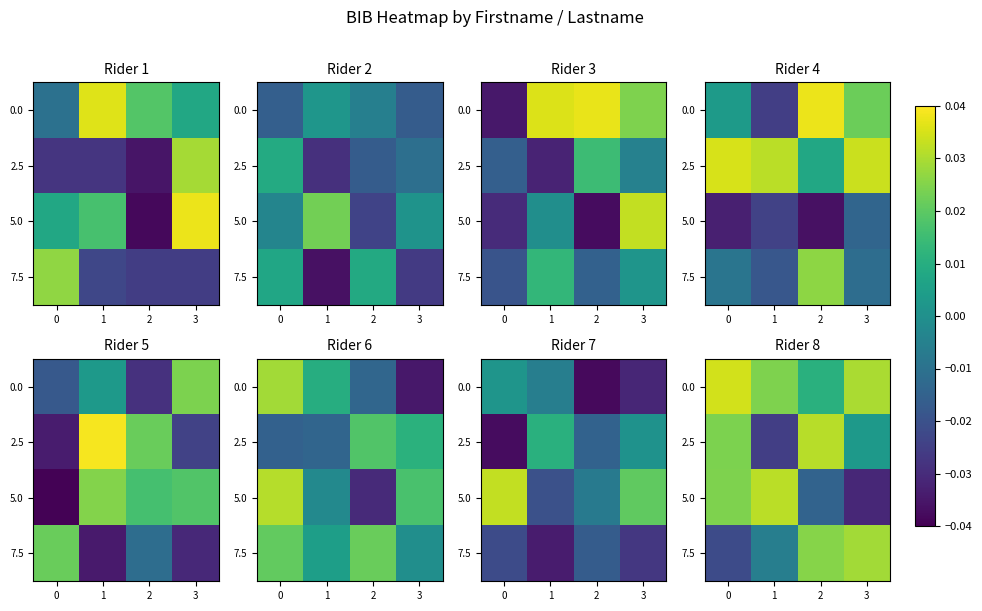

What is the total value across all series at 0?

0.1